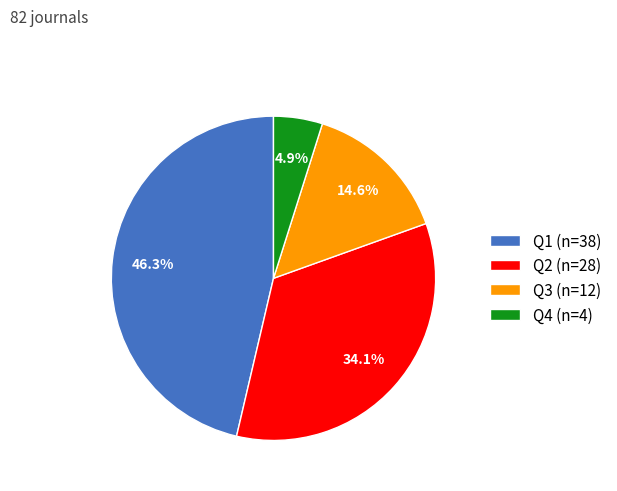

Count the number of slices in the pie.

4